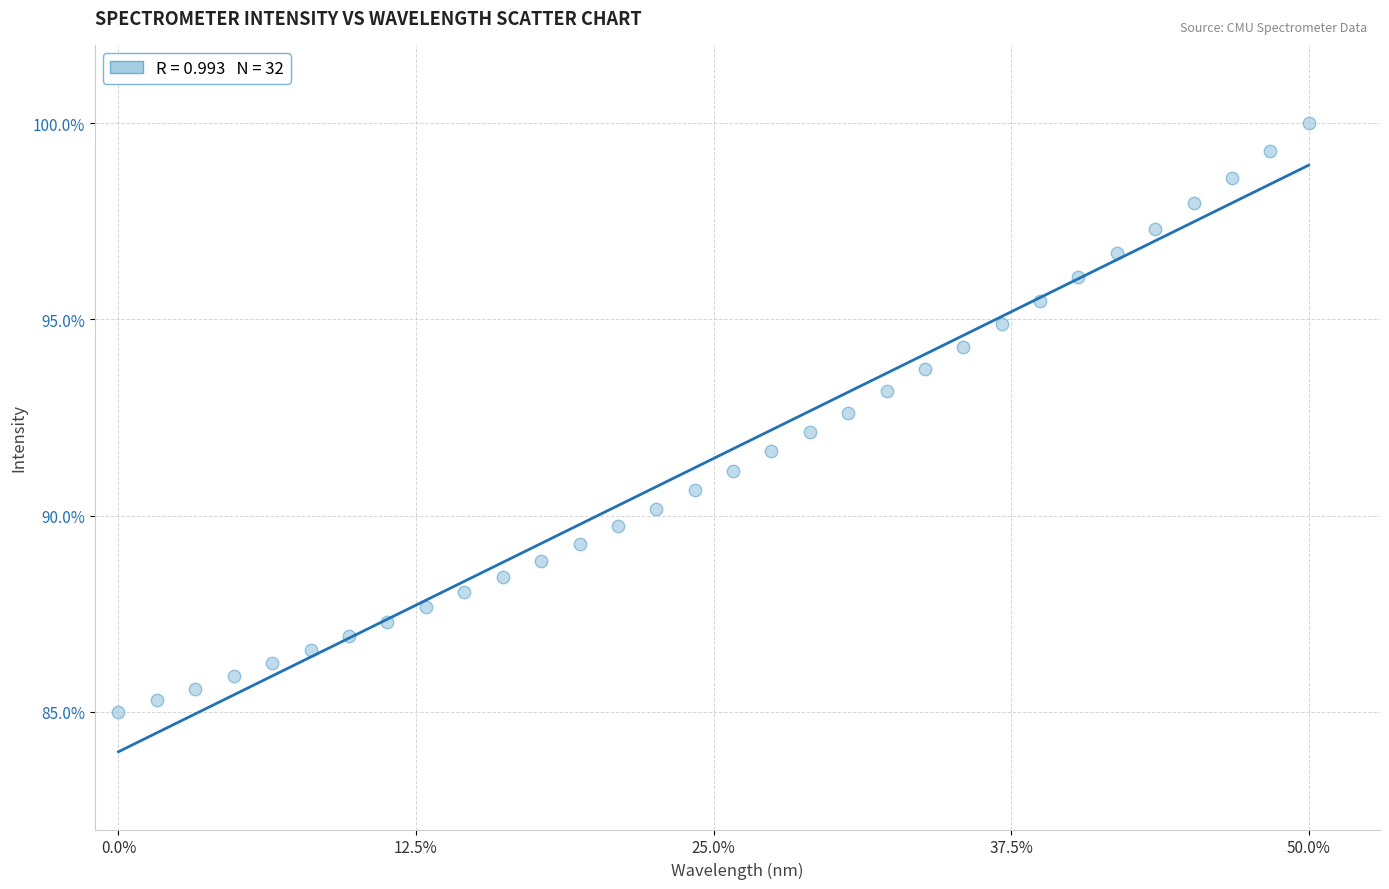

What is the range of X values (max minus min)?

50.0